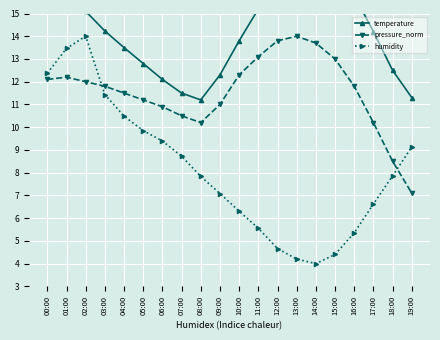

What is the difference between the pressure_norm values at 09:00 and 10:00?

1.3